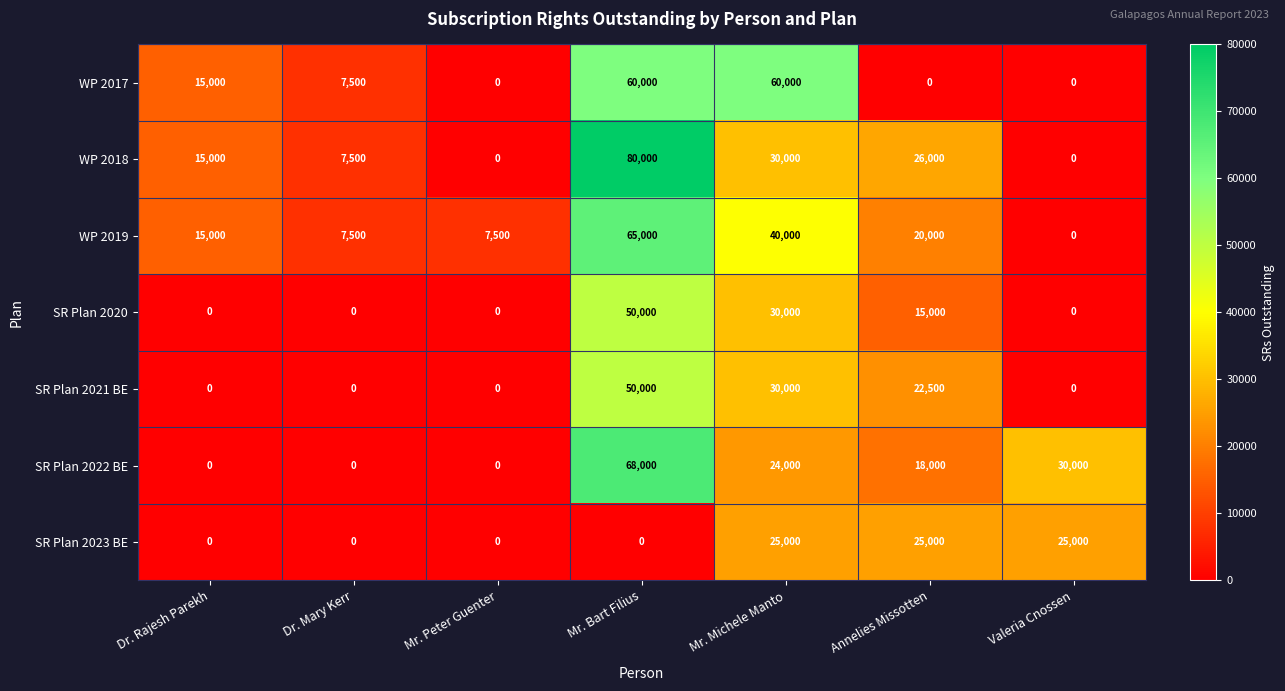

Is the value of SR Plan 2020 at Valeria Cnossen greater than the value of SR Plan 2021 BE at Annelies Missotten?

No